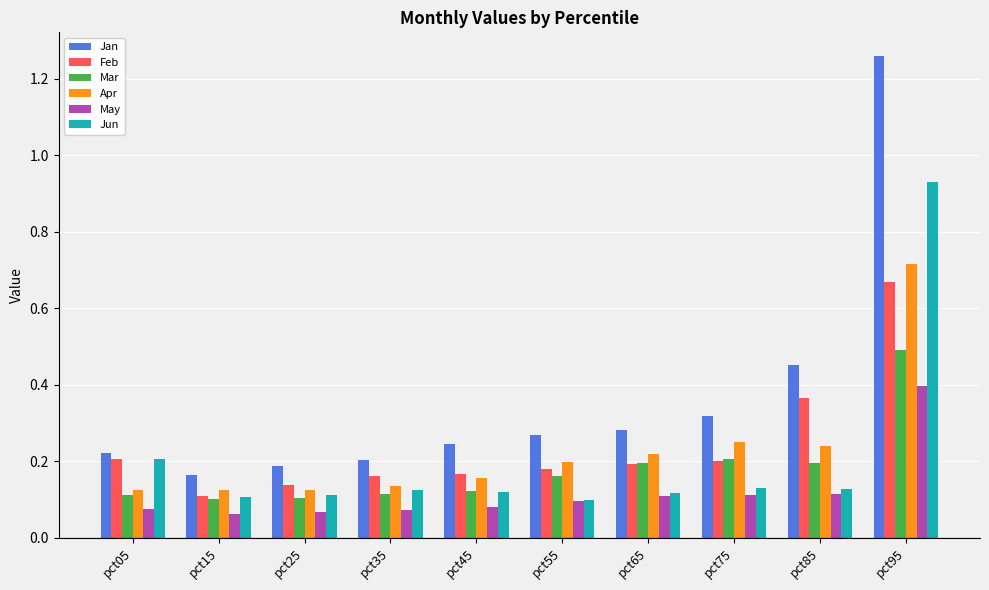

What is the total value across all series at pct65?

1.1